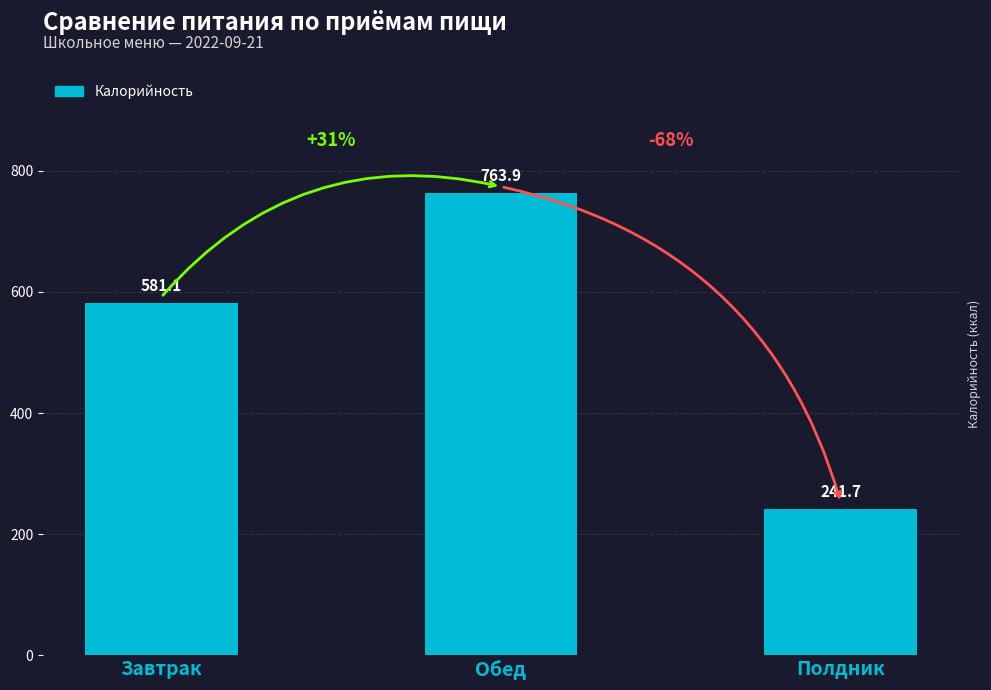

What is the average value?

528.9